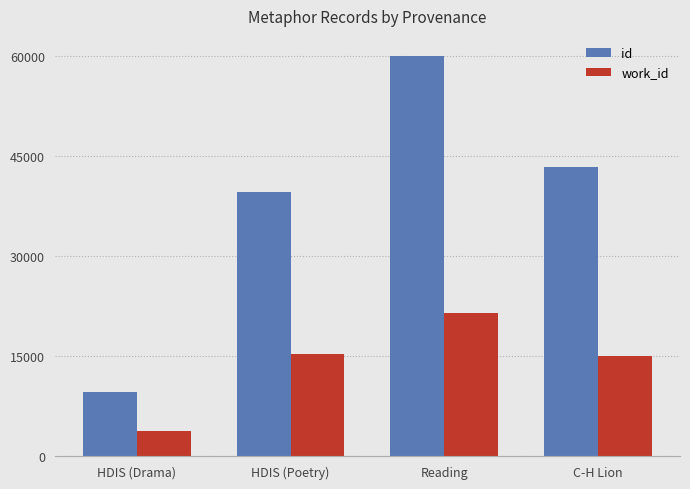

At how many categories does at least one series exceed 47329?

1